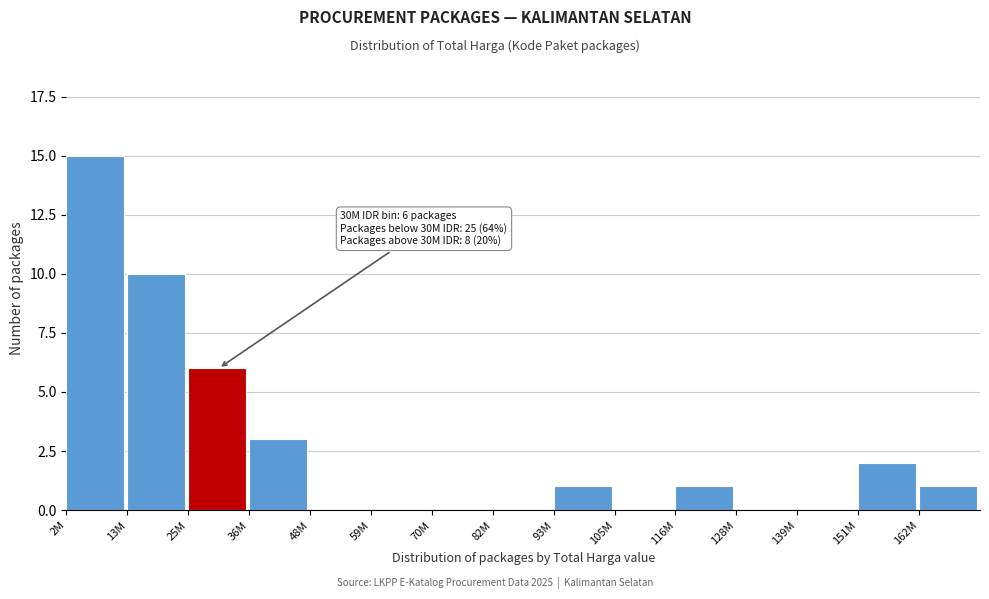

Reading left to right, what are all the values shown in this chart?

2M=15	13M=10	25M=6	36M=3	48M=0	59M=0	70M=0	82M=0	93M=1	105M=0	116M=1	128M=0	139M=0	151M=2	162M=1